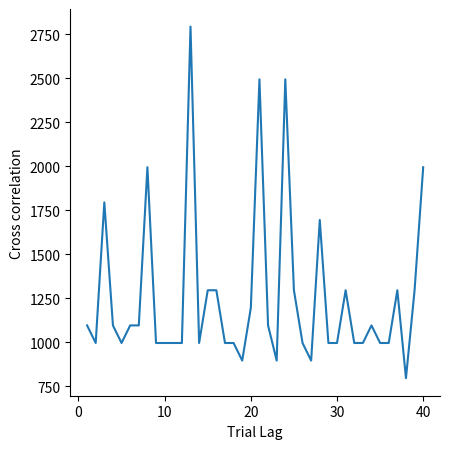

What is the difference between the maximum and minimum values?

2000